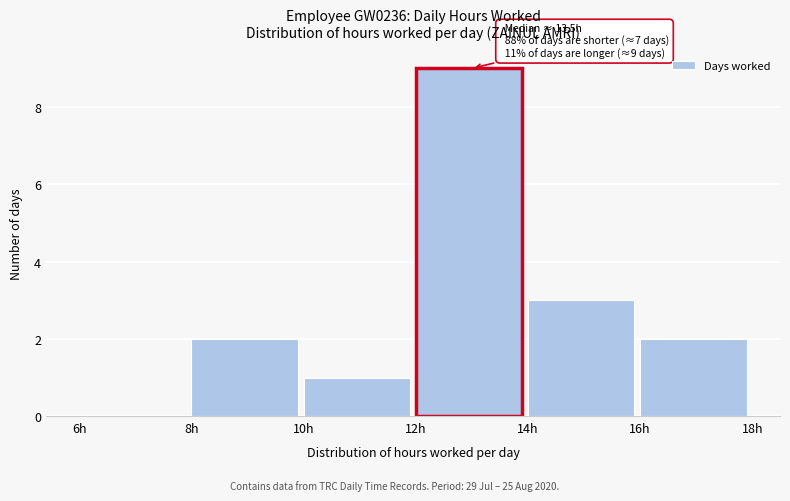

Which range on the x-axis has the tallest bar?

12 to 14